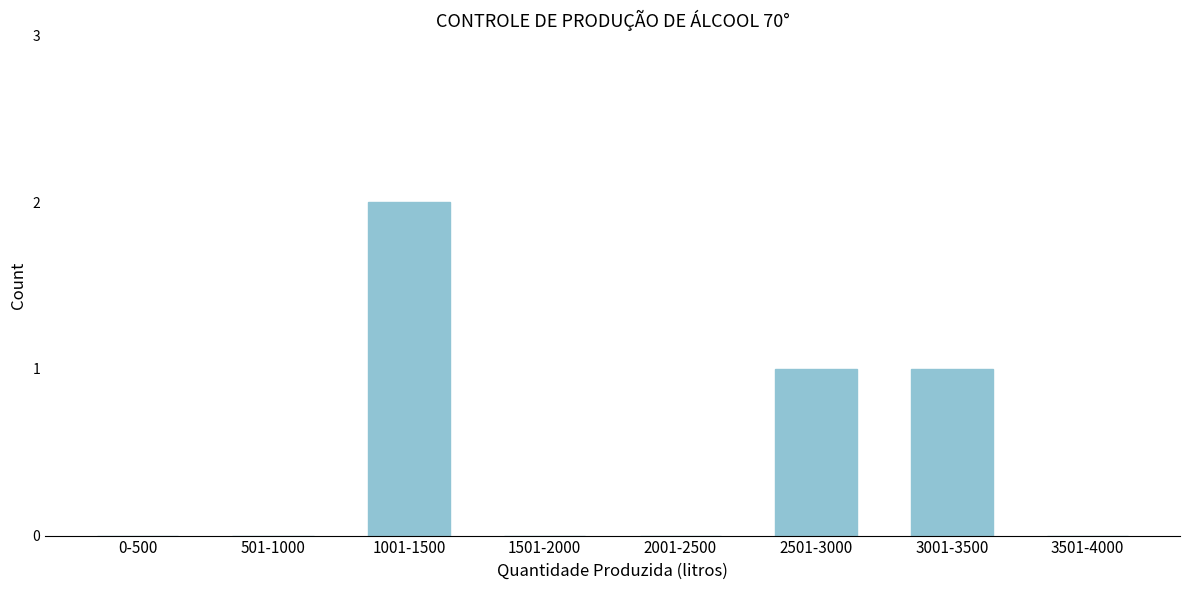

Reading left to right, what are all the values shown in this chart?

0-500=0	501-1000=0	1001-1500=2	1501-2000=0	2001-2500=0	2501-3000=1	3001-3500=1	3501-4000=0